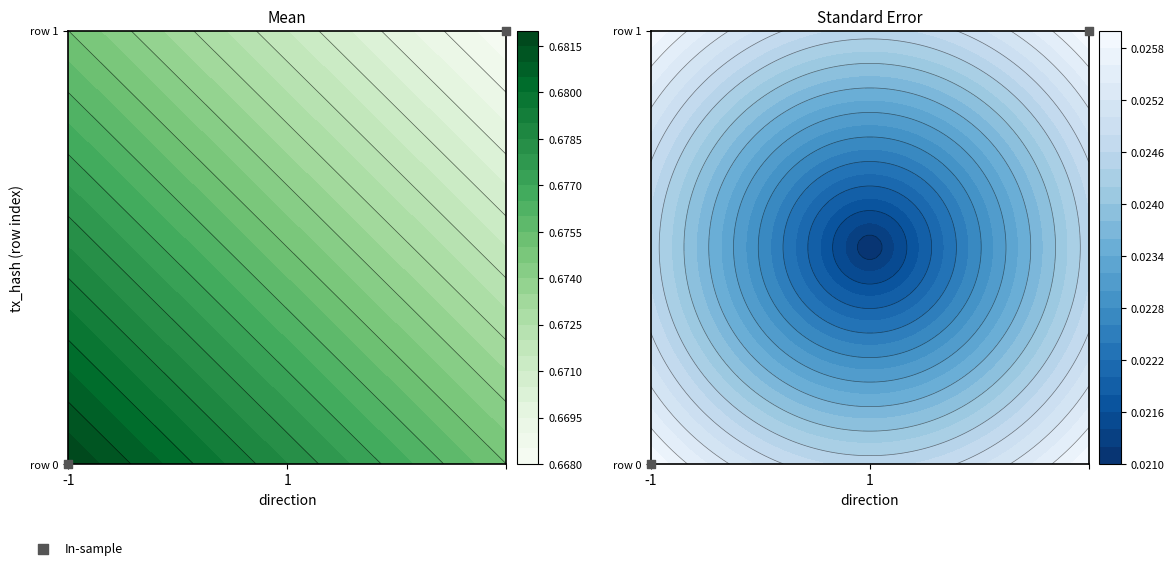

How many data points are less than 1?

1